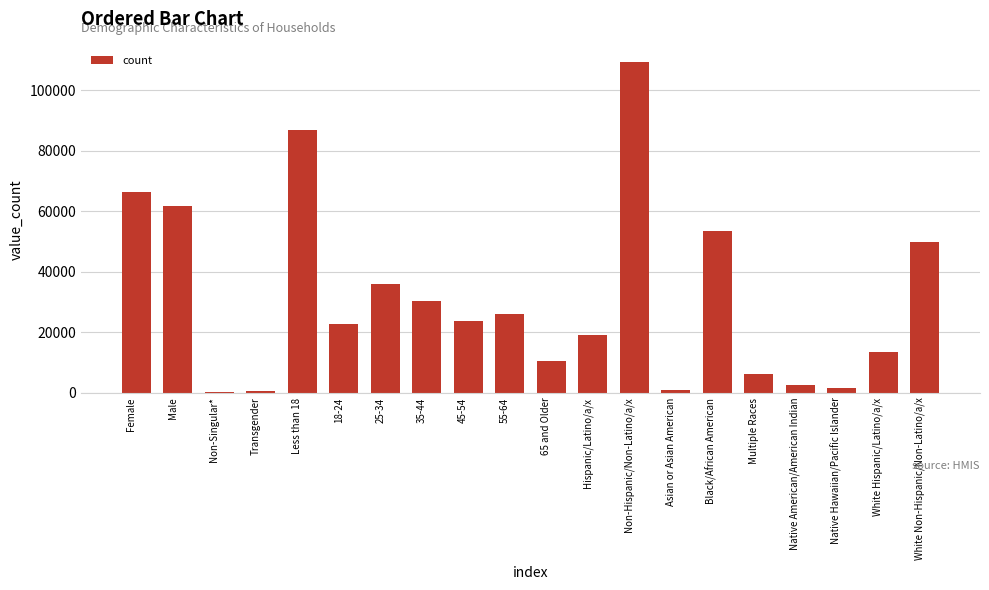

What is the approximate value at Non-Singular*?

208